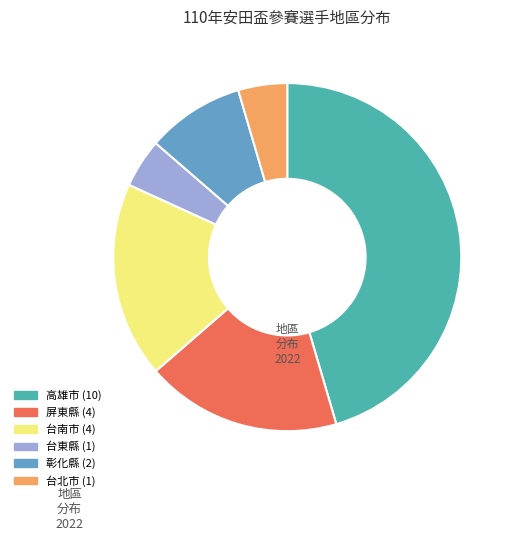

How many segments does this pie chart have?

6